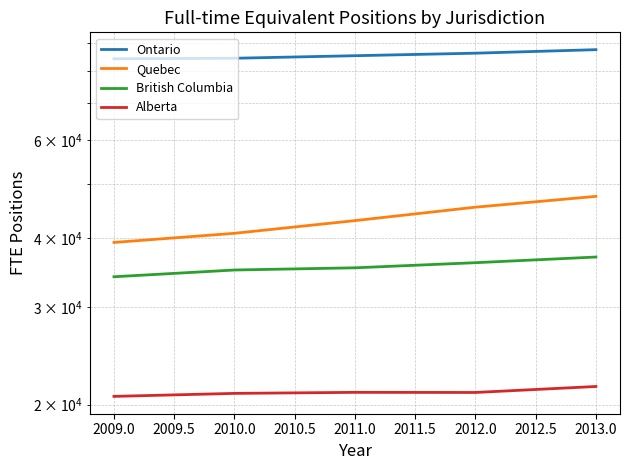

Which has a higher value, 2010.0 or 2013.0?

2013.0